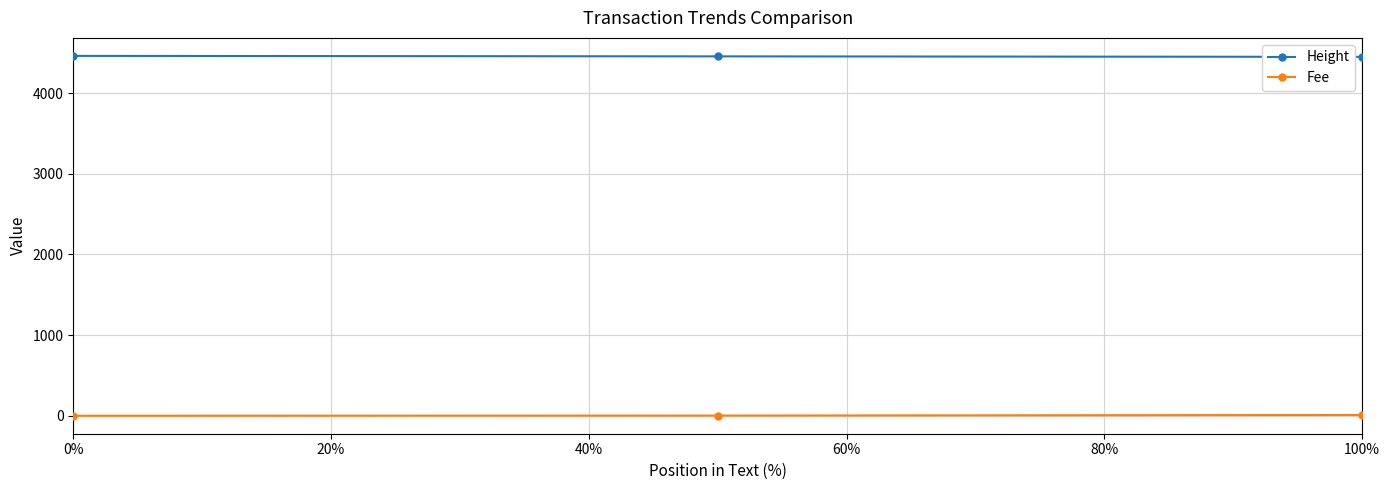

What is the value of the Height point at the 1st from the left?

4463.0